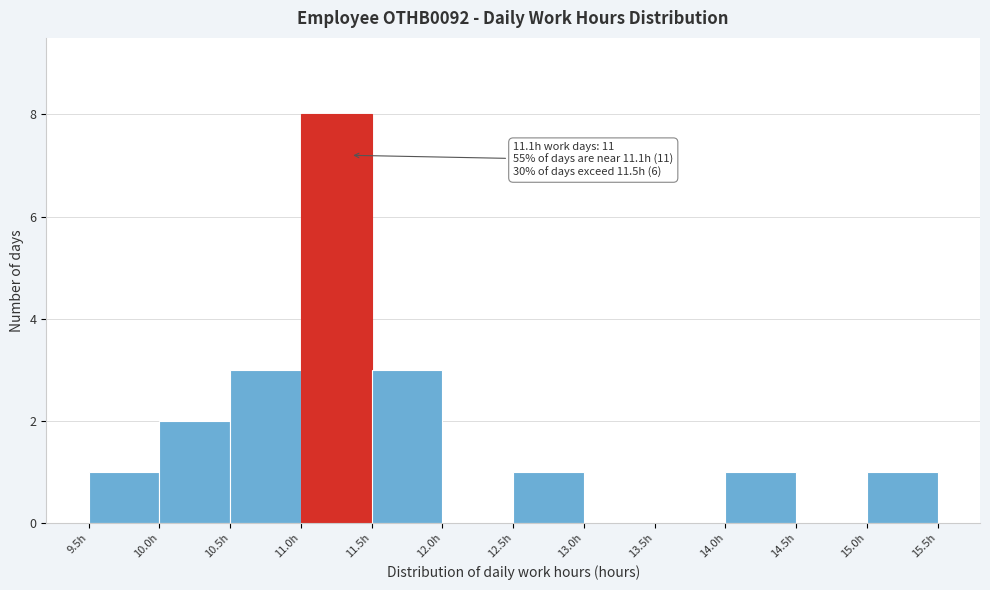

Which range on the x-axis has the tallest bar?

11.0 to 11.5